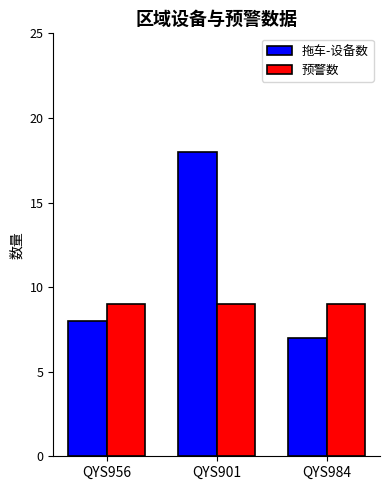

What are all the series names shown in the legend?

拖车-设备数, 预警数